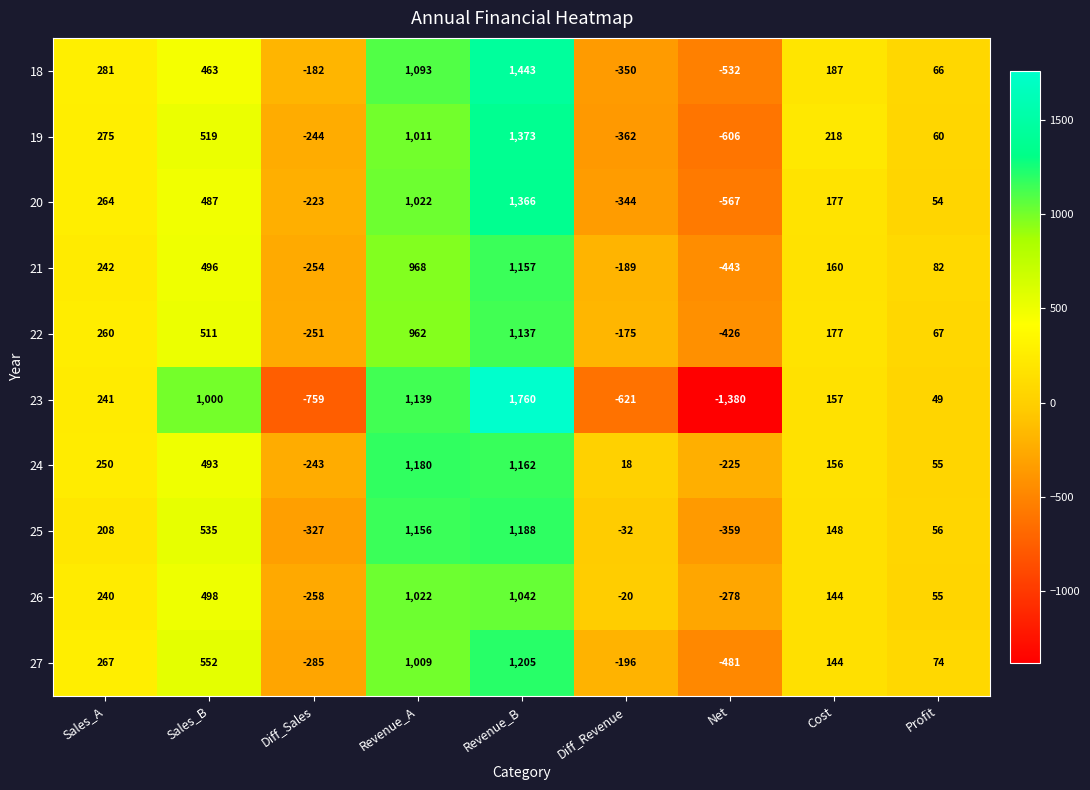

What is the approximate value of 27 at Diff_Revenue, to the nearest 100?

-200